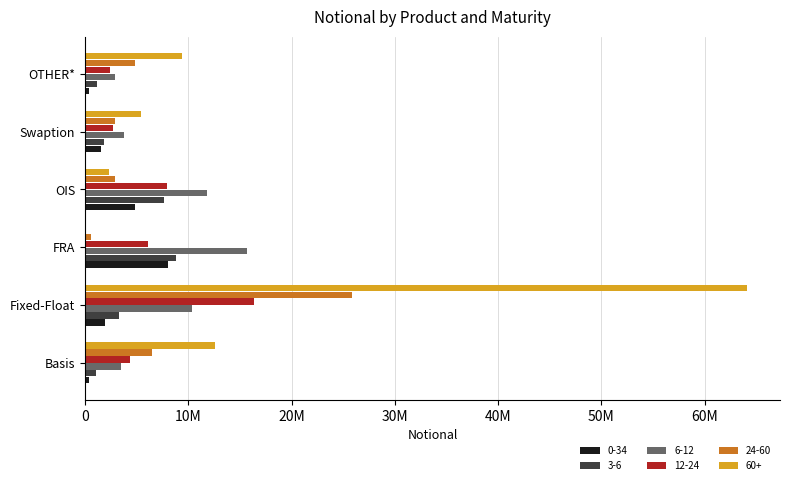

Rank the categories by 12-24 value from lowest to highest.

OTHER*, Swaption, Basis, FRA, OIS, Fixed-Float